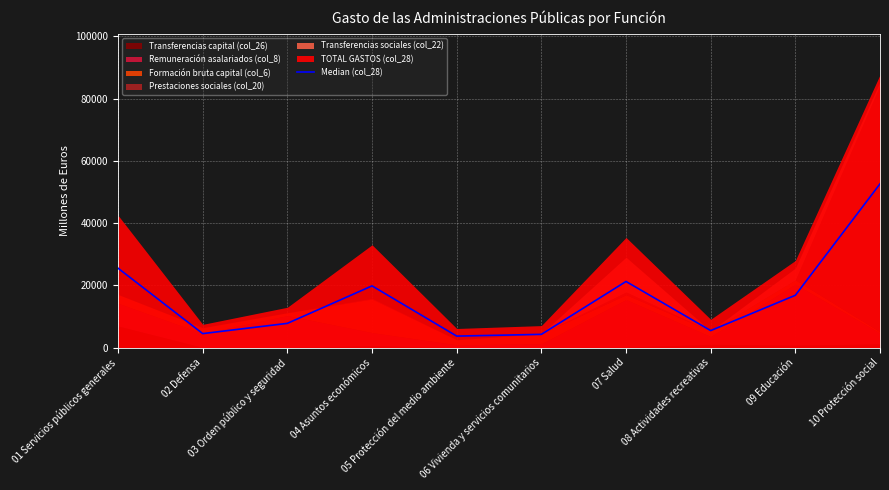

How many lines are shown in the chart?

1